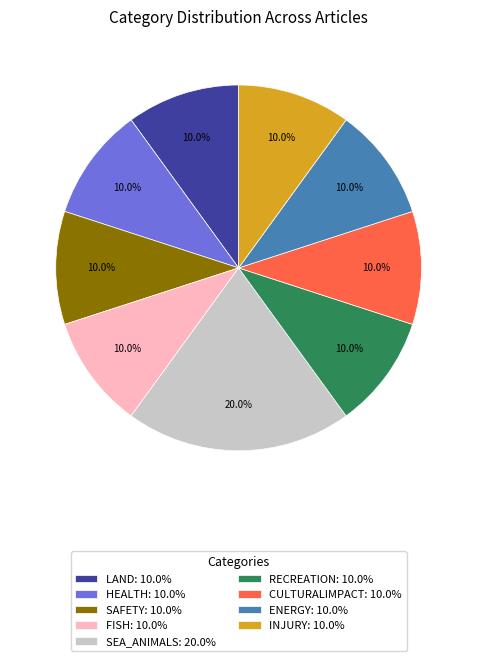

Does SAFETY: 10.0% account for over 50% of the chart?

No